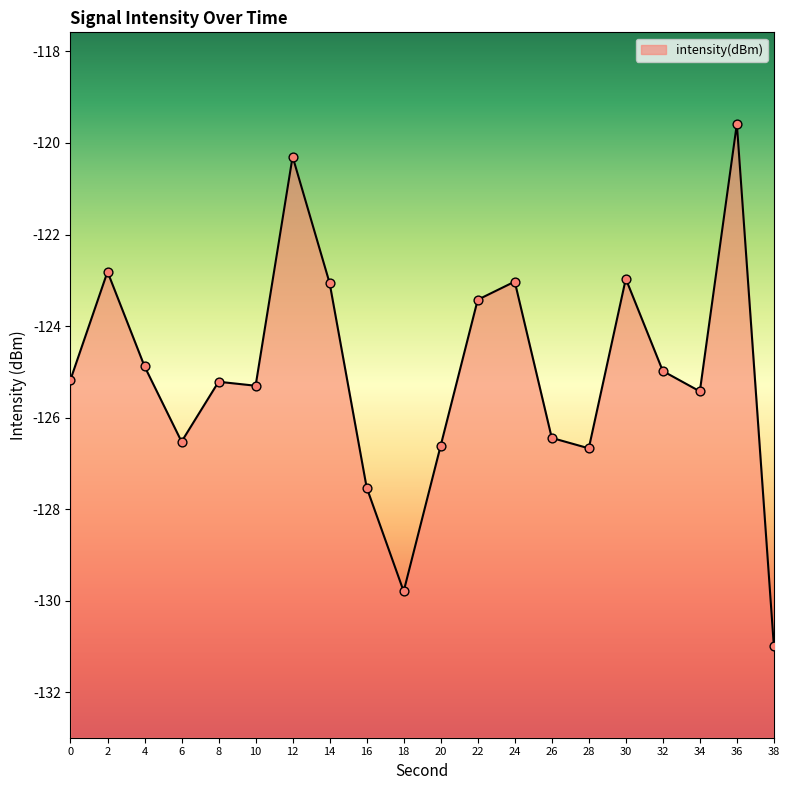

Between 36 and 8, which is larger?

36